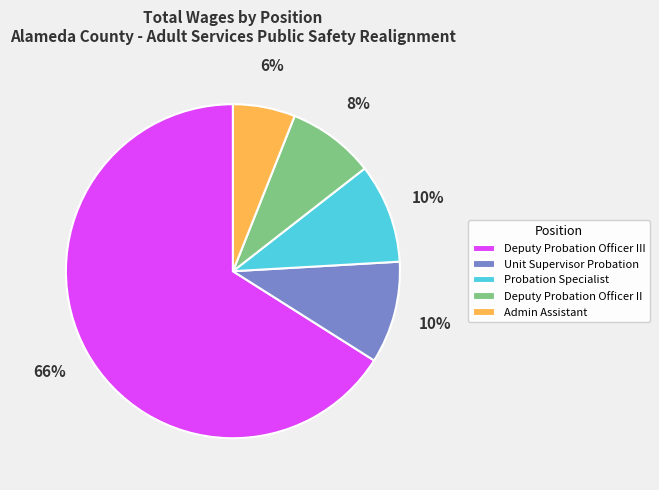

Approximately how many times larger is the value at Admin Assistant compared to Probation Specialist?

0.6